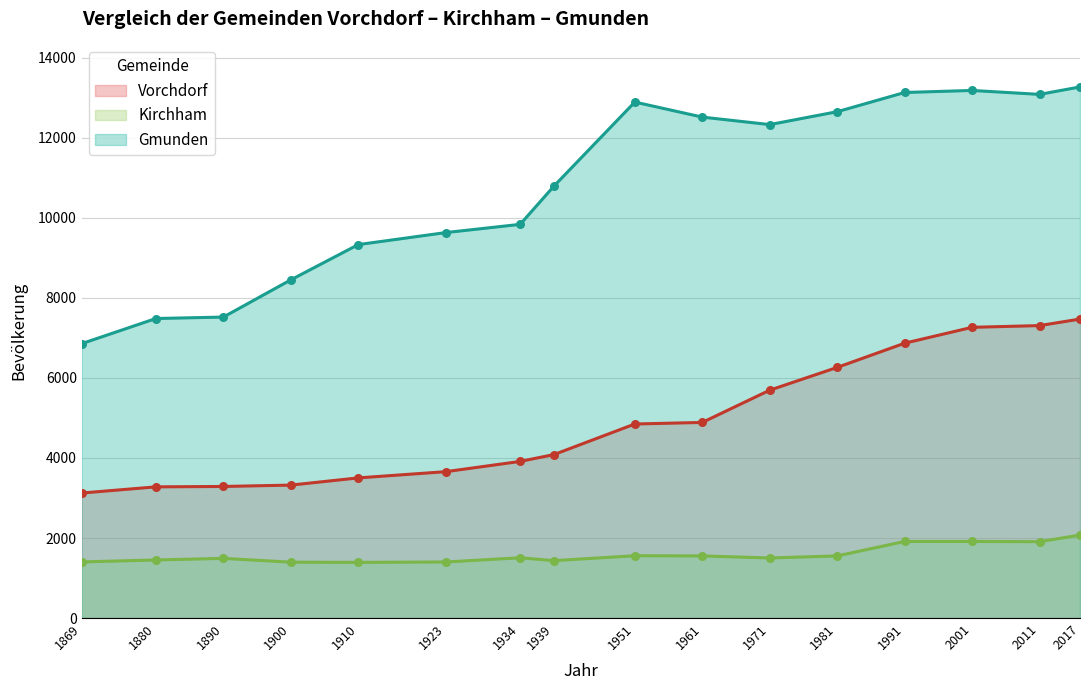

At how many categories does at least one series exceed 2205?

16